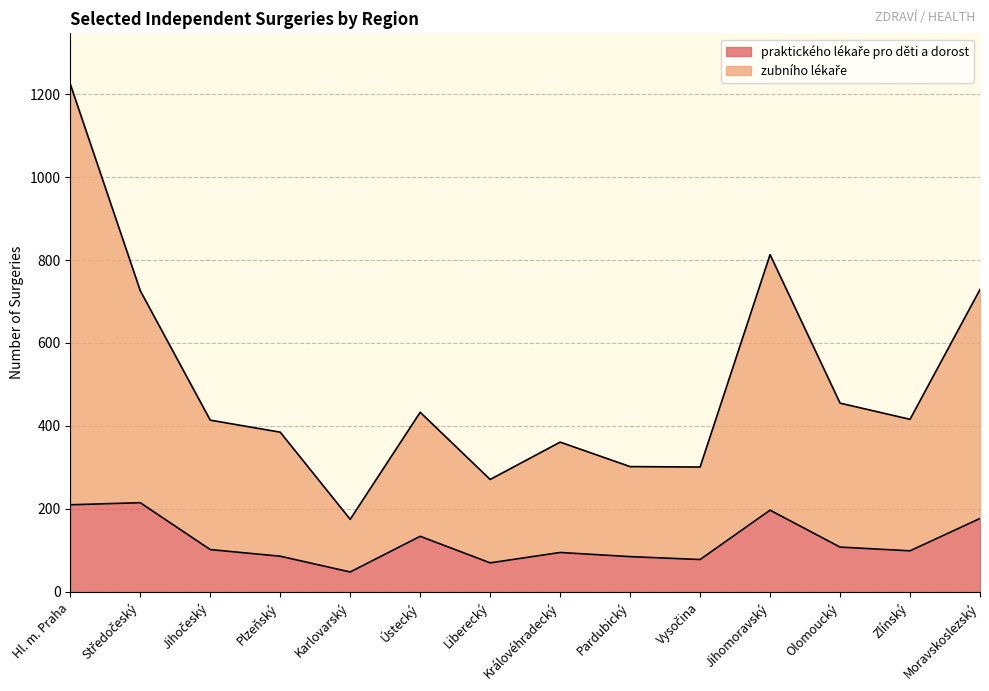

Which series has the largest range (max minus min)?

zubního lékaře